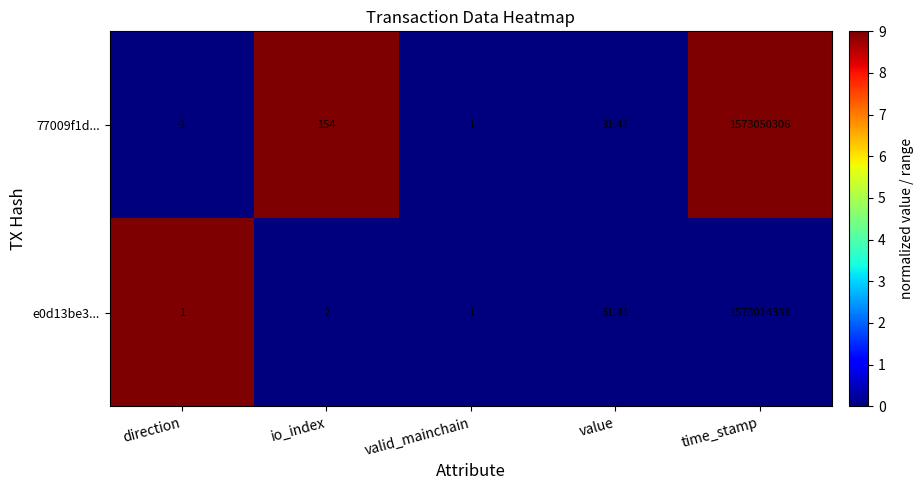

List the series in order of their overall mean, lowest first.

e0d13be3..., 77009f1d...